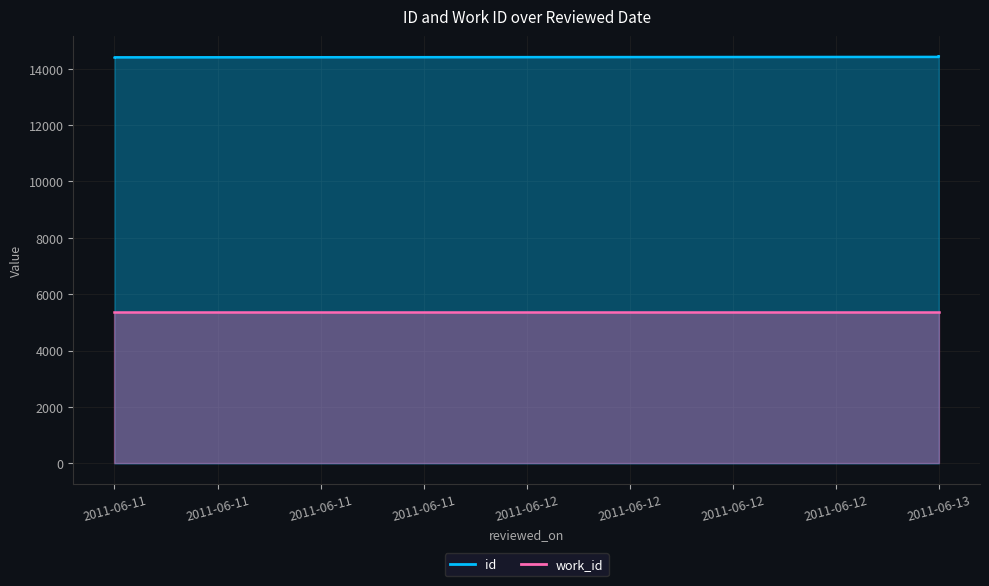

Reading left to right, extract all data points from this chart.

14402	14404	14419	14421	14424	14425	14428	14430	14436	14438